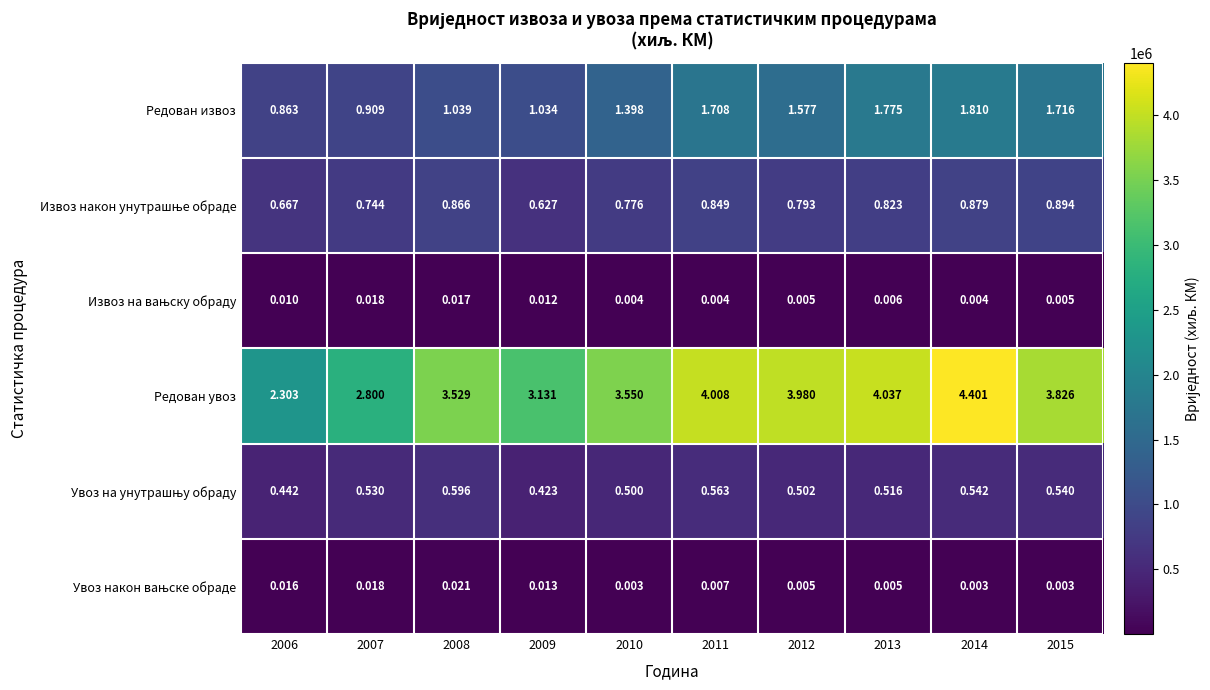

Which series has the largest total across all categories?

Редован увоз